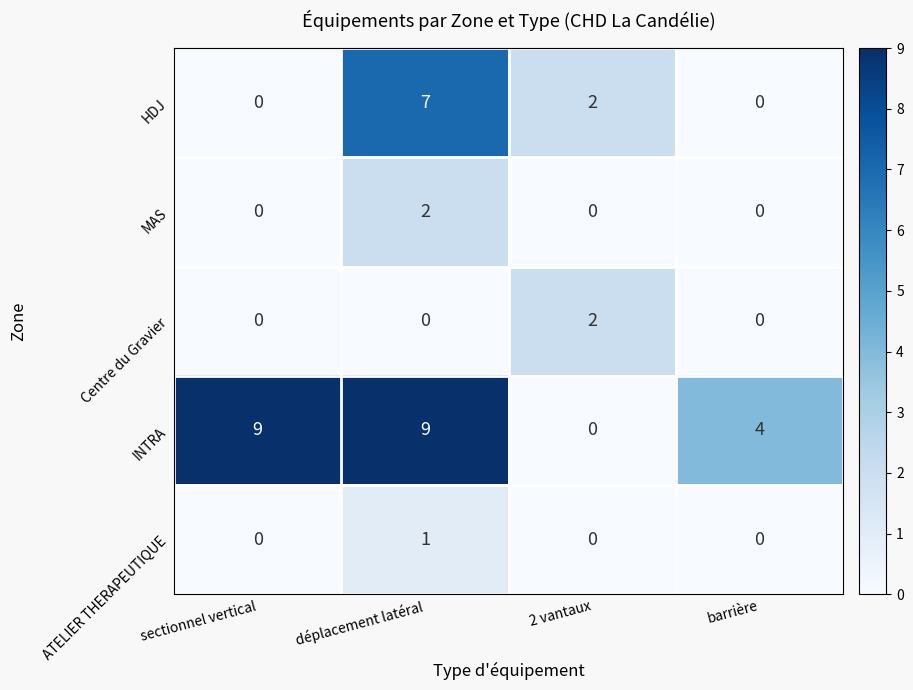

Reading right to left, extract all data points from this chart.

HDJ: barrière=0	2 vantaux=2	déplacement latéral=7	sectionnel vertical=0
MAS: barrière=0	2 vantaux=0	déplacement latéral=2	sectionnel vertical=0
Centre du Gravier: barrière=0	2 vantaux=2	déplacement latéral=0	sectionnel vertical=0
INTRA: barrière=4	2 vantaux=0	déplacement latéral=9	sectionnel vertical=9
ATELIER THERAPEUTIQUE: barrière=0	2 vantaux=0	déplacement latéral=1	sectionnel vertical=0